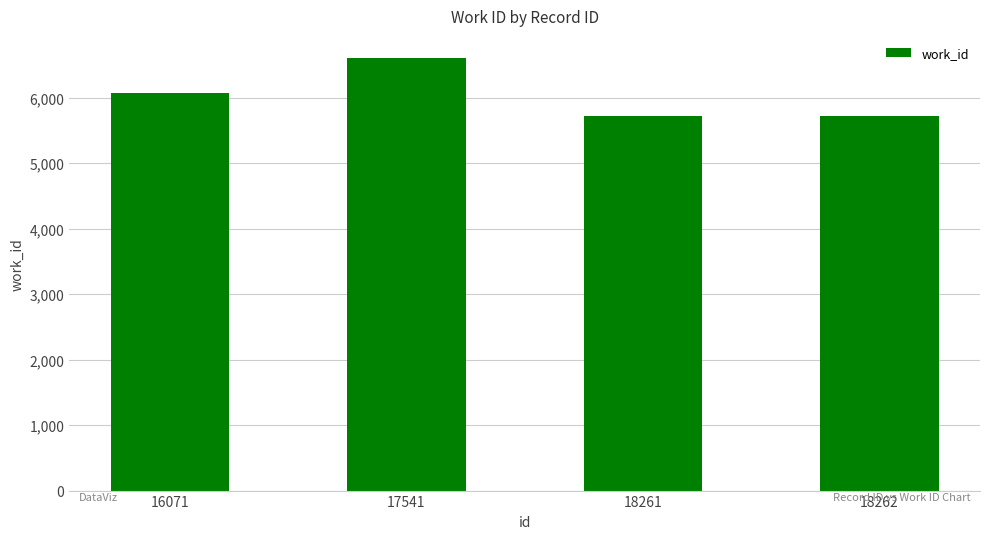

How many values are below 6071?

2